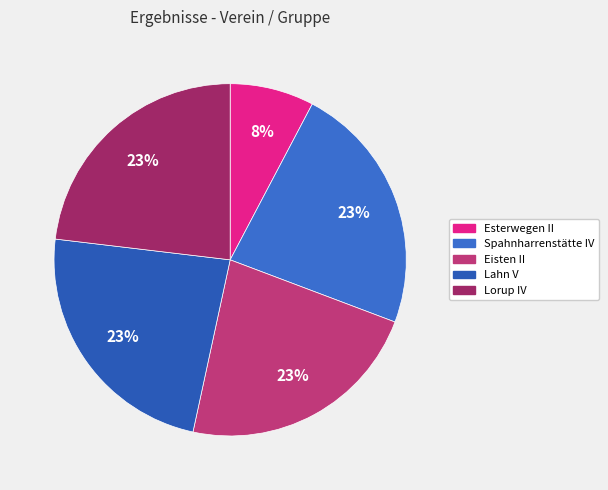

To the nearest percent, what is the difference between the largest and smallest slice percentages?

16%